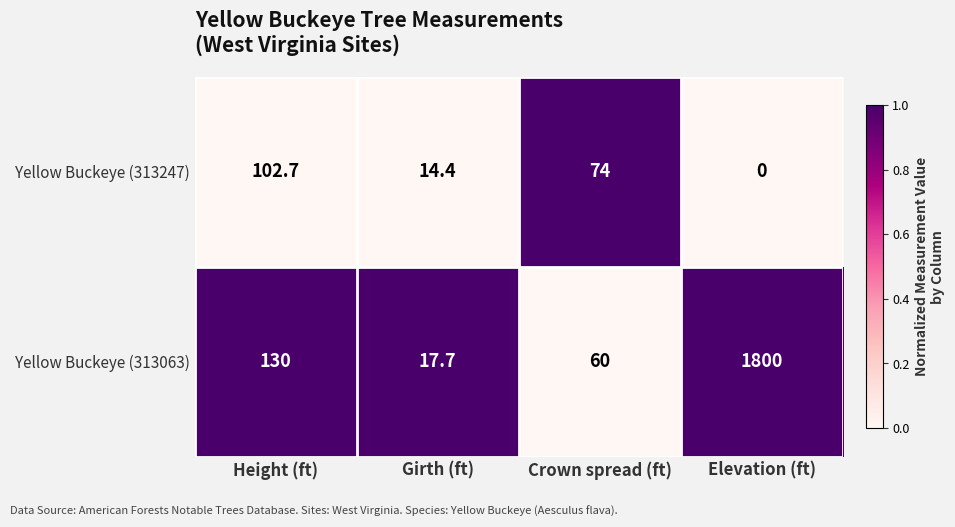

Rank the series by their maximum value, from highest to lowest.

Yellow Buckeye (313063), Yellow Buckeye (313247)